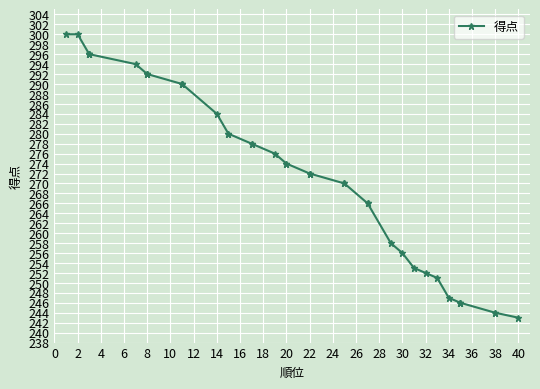

Count the number of data series in this chart.

1